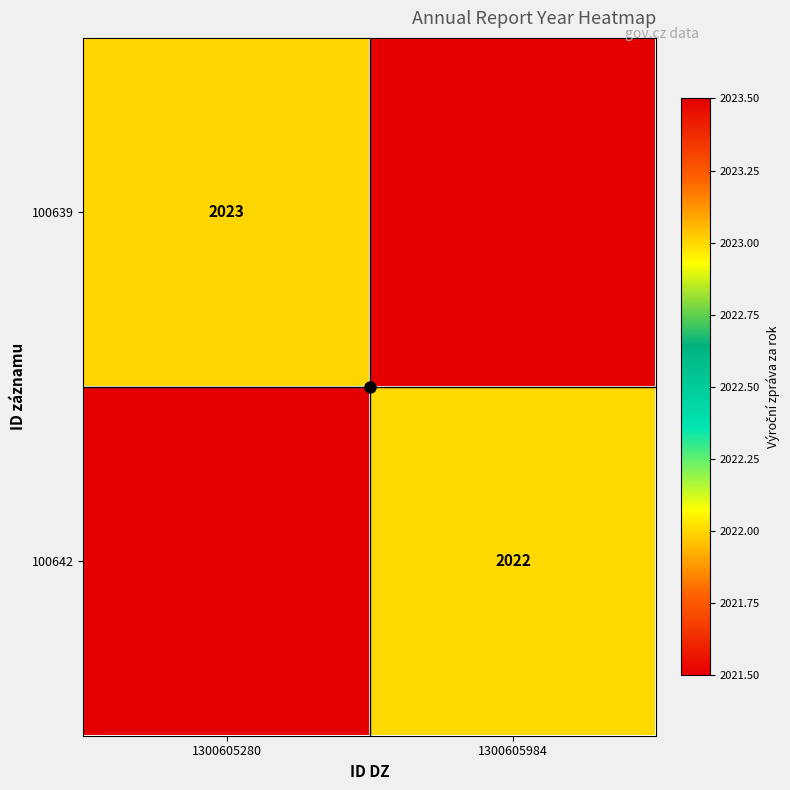

Is the value of 100642 at 1300605984 greater than the value of 100639 at 1300605280?

No